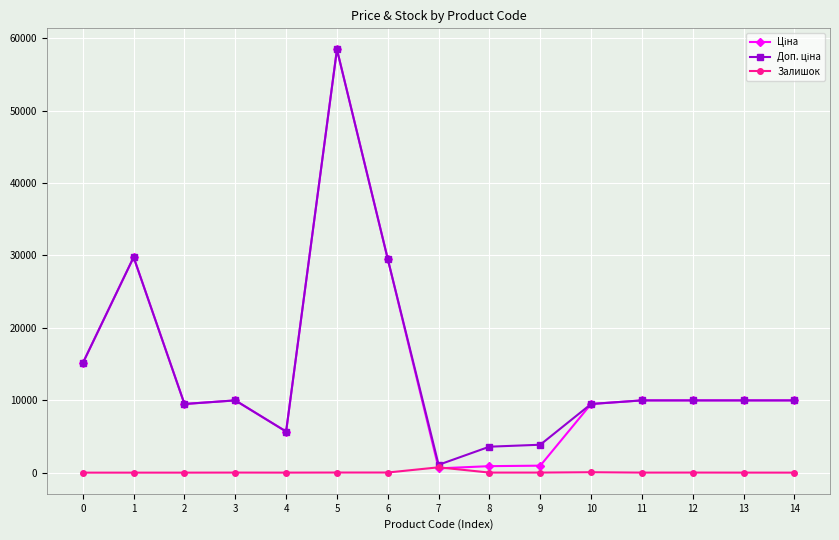

At which category is the sum across all series the highest?

5